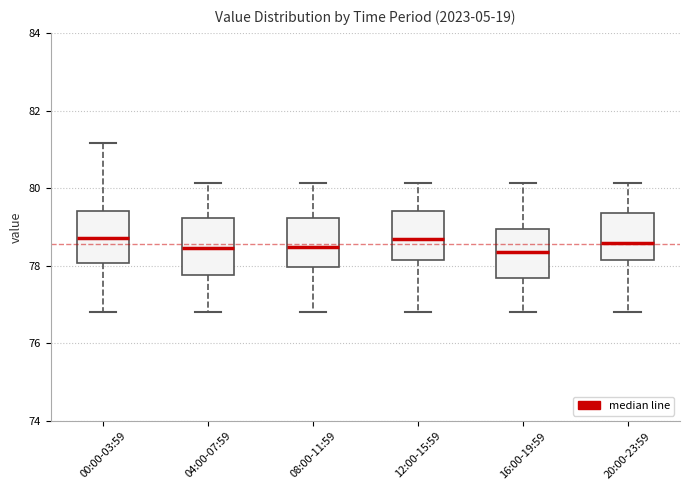

Reading left to right, read every box against the y-axis: the position of its median line, the range the box covers, and the ends of its whiskers. The values are not printed on the chart, so give them approximately, as read against the axis.

00:00-03:59: median 78.8, box 78.0 to 79.4, whiskers 76.8 to 81.2
04:00-07:59: median 78.4, box 77.8 to 79.2, whiskers 76.8 to 80.2
08:00-11:59: median 78.4, box 78.0 to 79.2, whiskers 76.8 to 80.2
12:00-15:59: median 78.8, box 78.2 to 79.4, whiskers 76.8 to 80.2
16:00-19:59: median 78.4, box 77.6 to 79.0, whiskers 76.8 to 80.2
20:00-23:59: median 78.6, box 78.2 to 79.4, whiskers 76.8 to 80.2